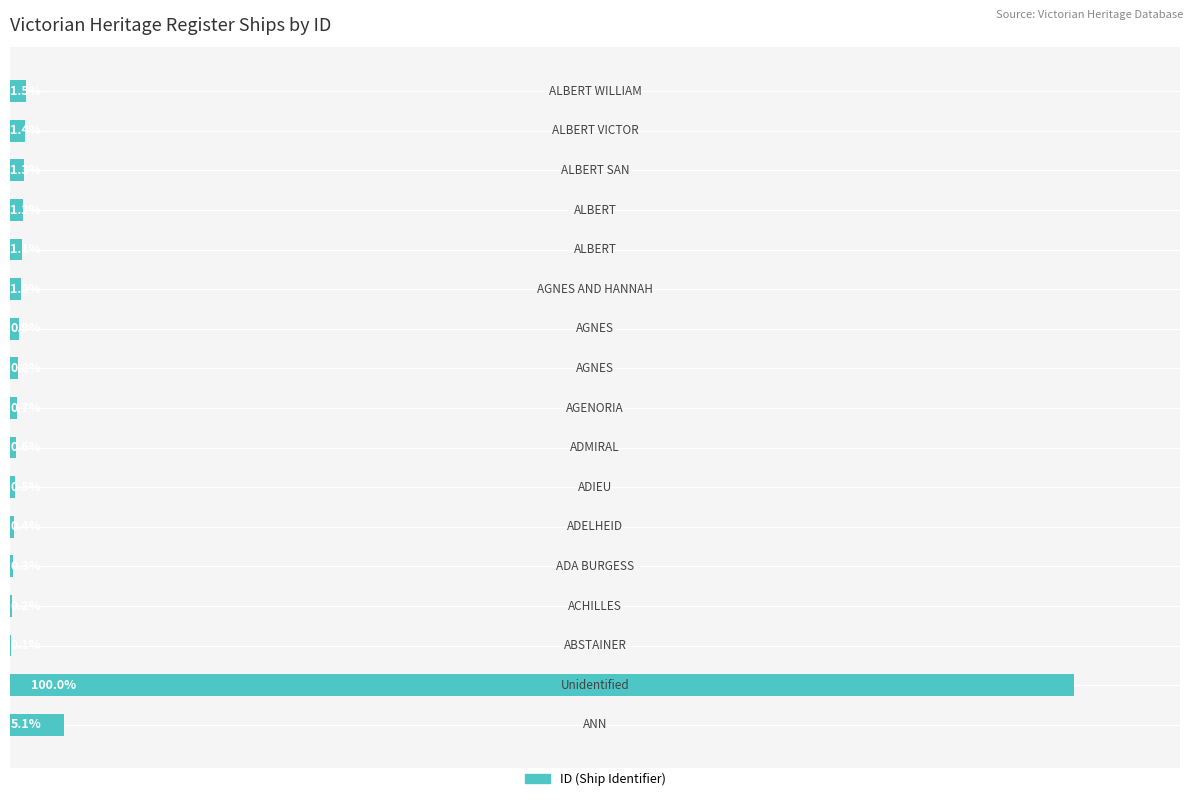

Are the bars horizontal?

Yes